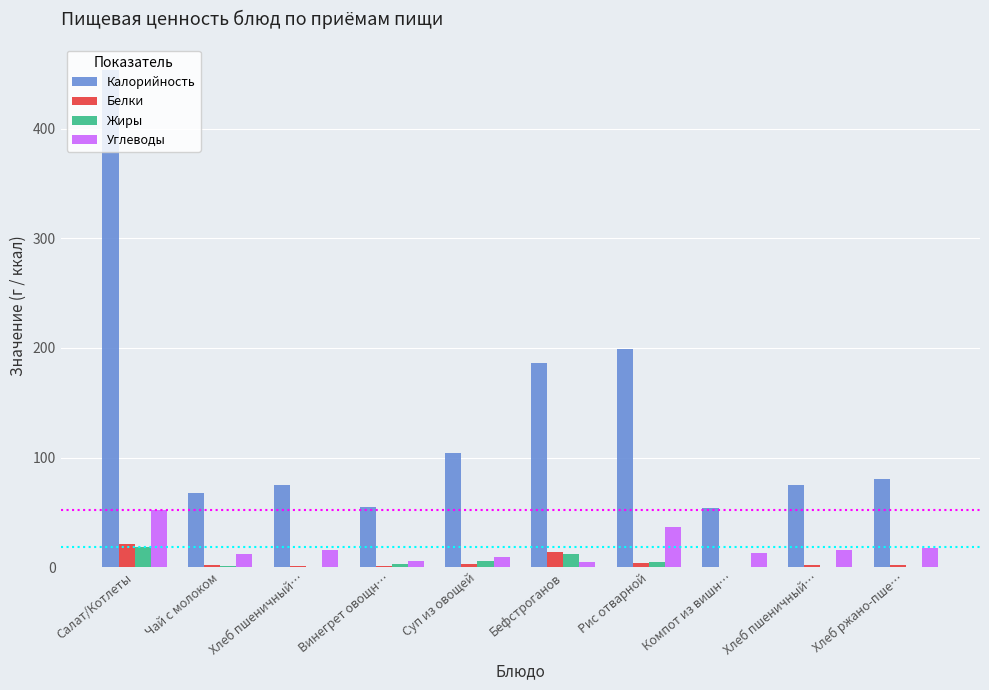

Where does the Углеводы series first go above 16?

Салат/Котлеты